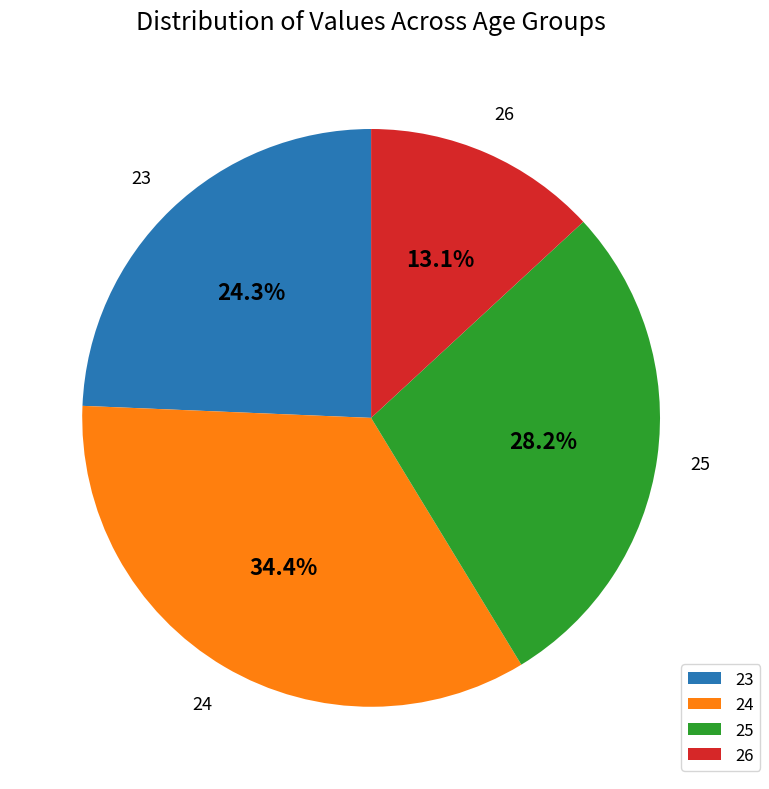

Which slice is the largest?

24